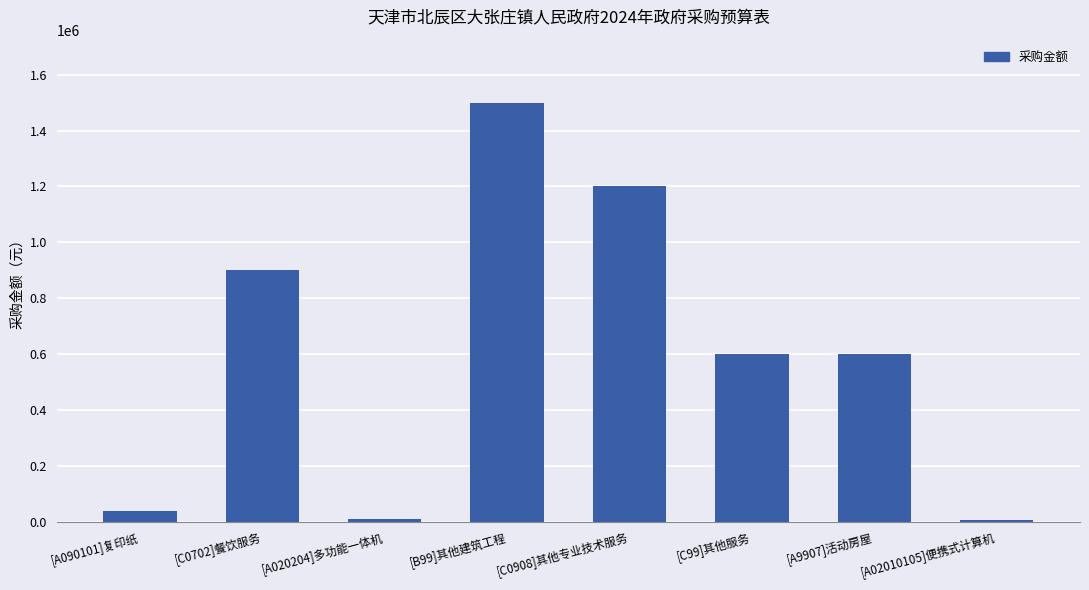

How many categories are shown in the chart?

8